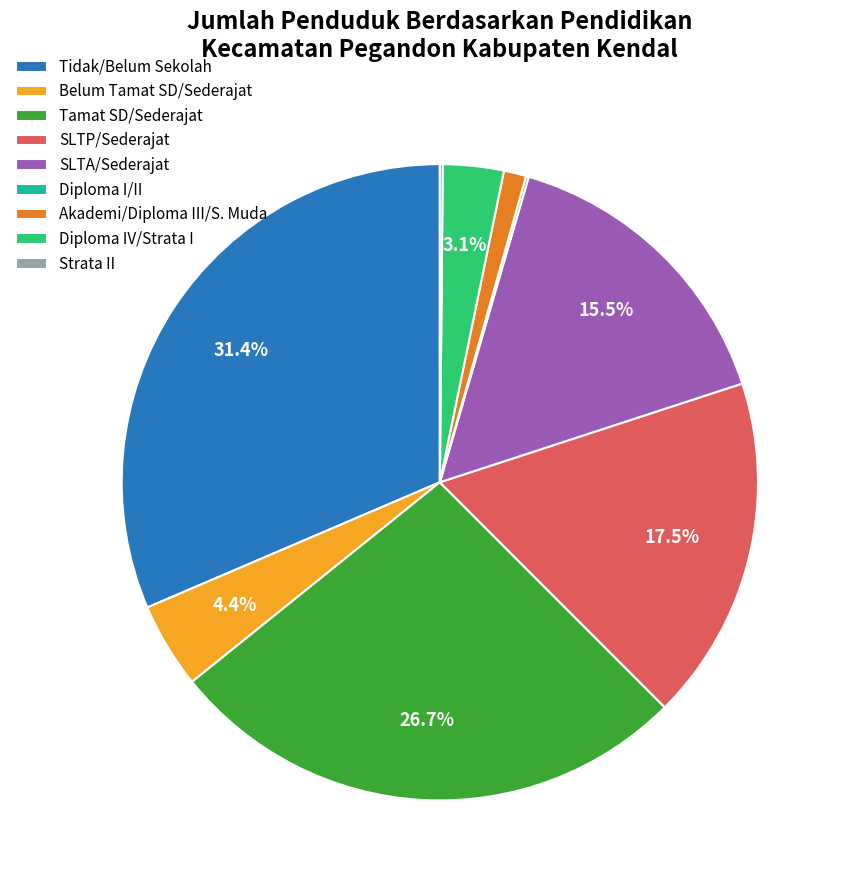

Is there a majority slice in this chart?

No